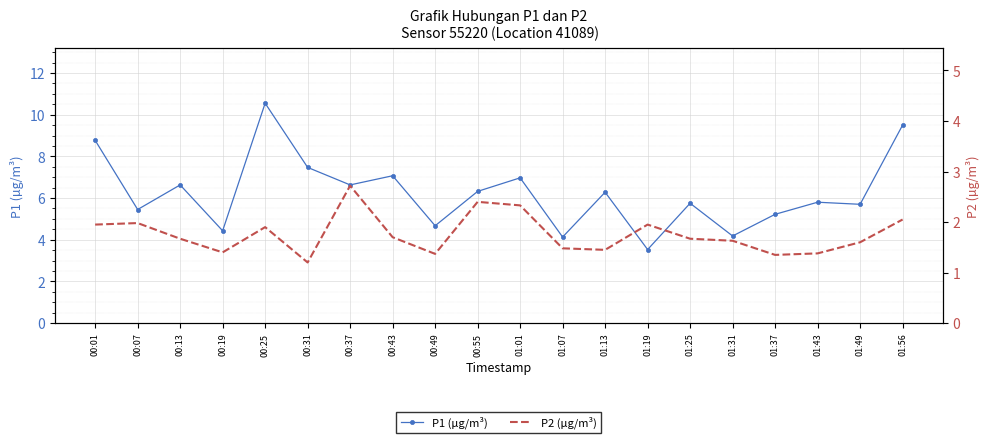

Count the number of categories in the chart.

20